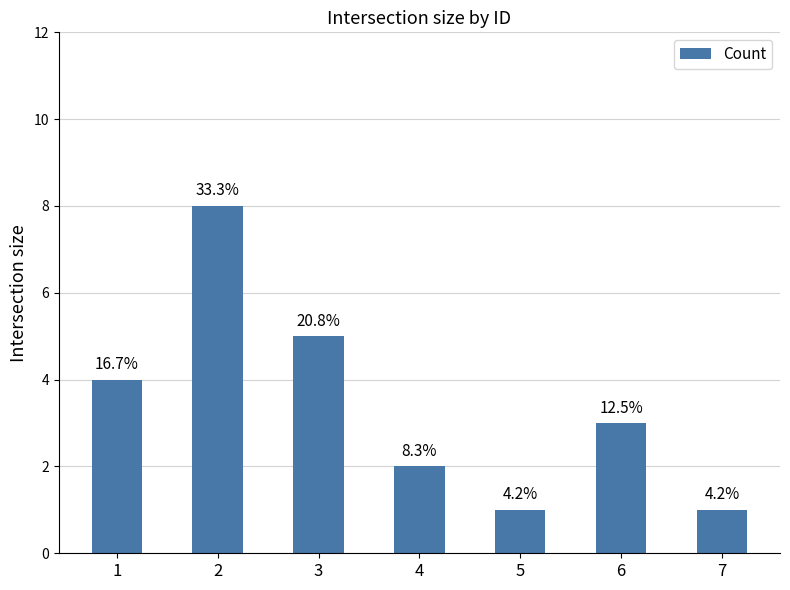

Are the bars horizontal?

No